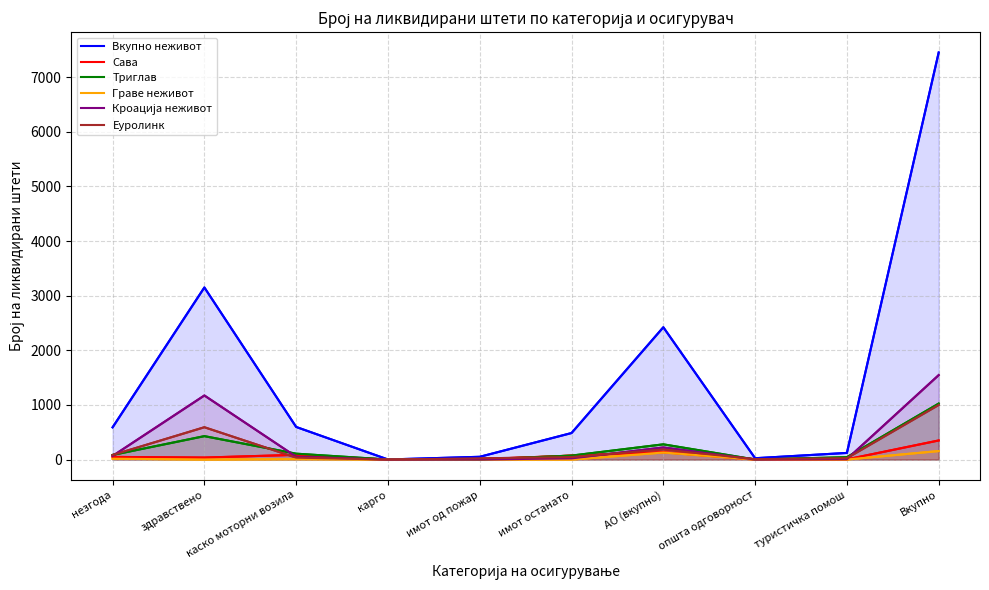

How many categories are shown in the chart?

10